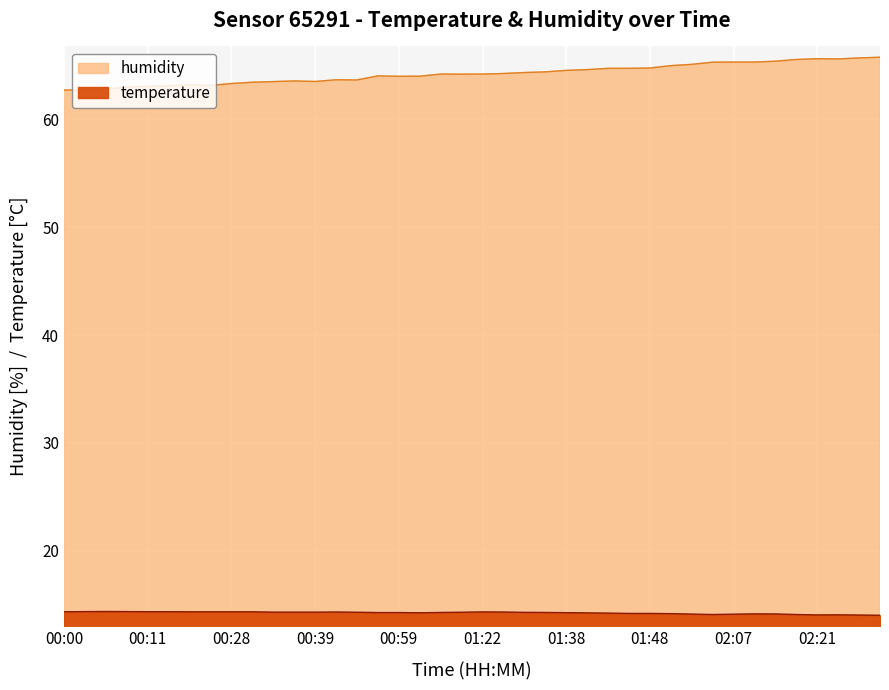

How many lines are shown in the chart?

2